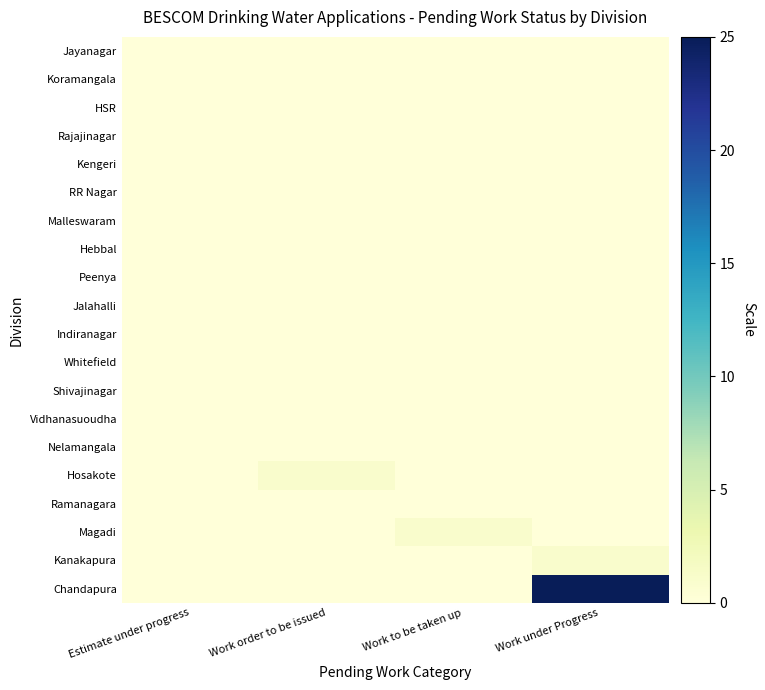

Which series changed the most between Estimate under progress and Work order to be issued?

Hosakote